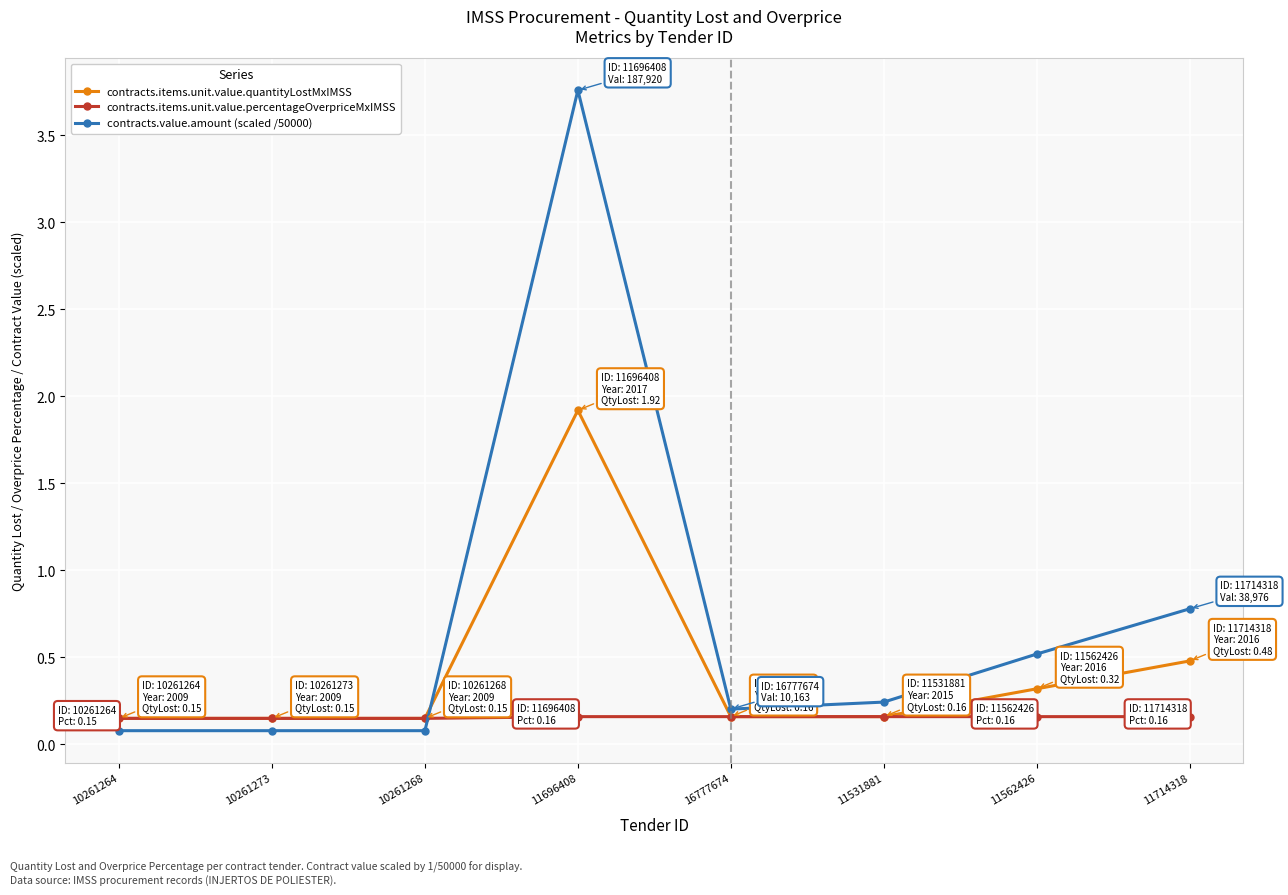

Which series has the largest total across all categories?

contracts.value.amount (scaled /50000)